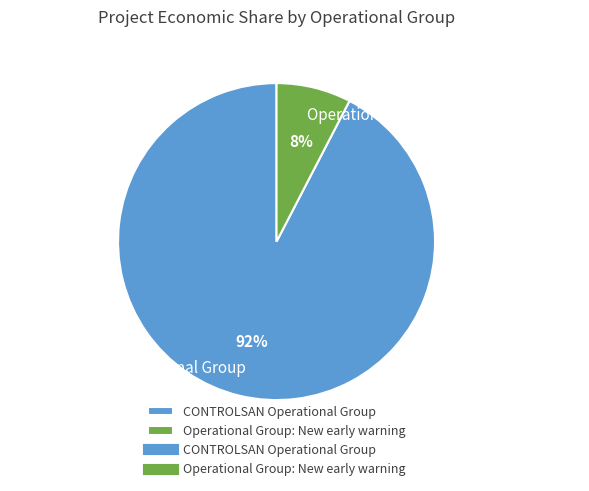

What percentage is the CONTROLSAN Operational Group slice, to the nearest percent?

92%